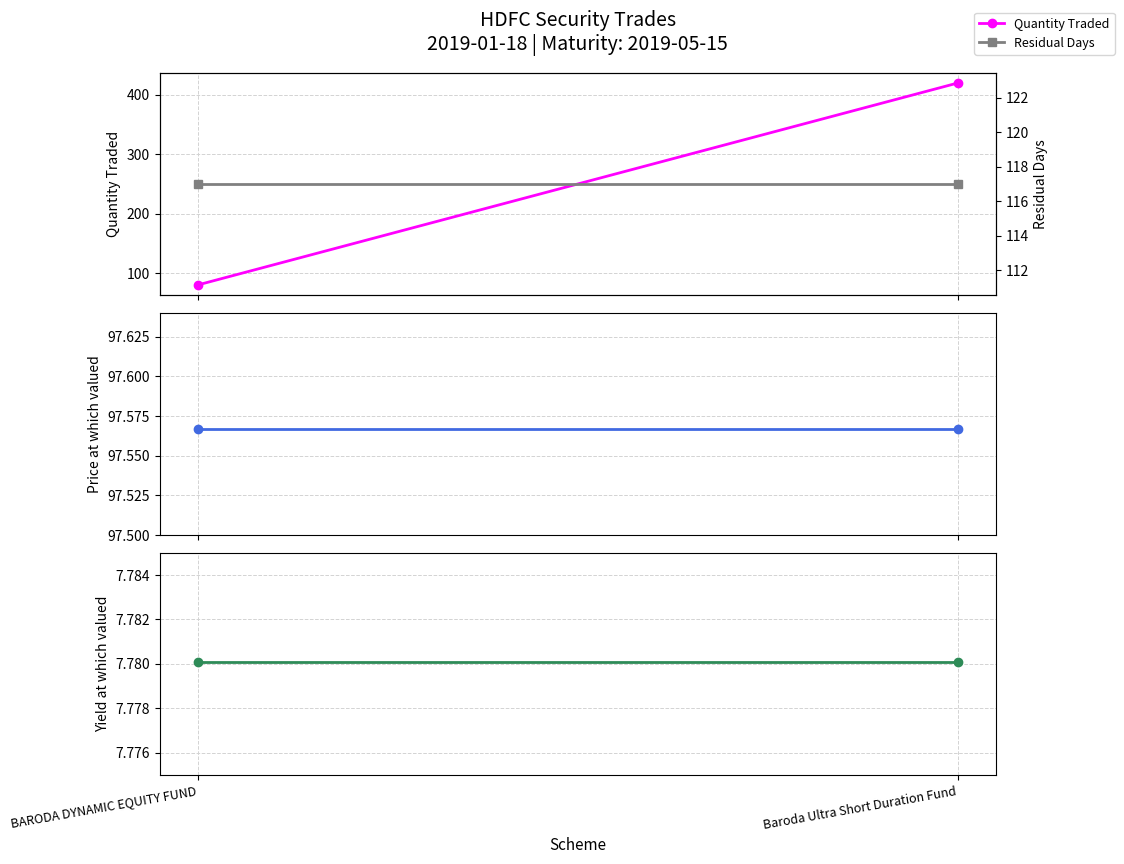

What is the average value of the Yield at which valued series?

7.8